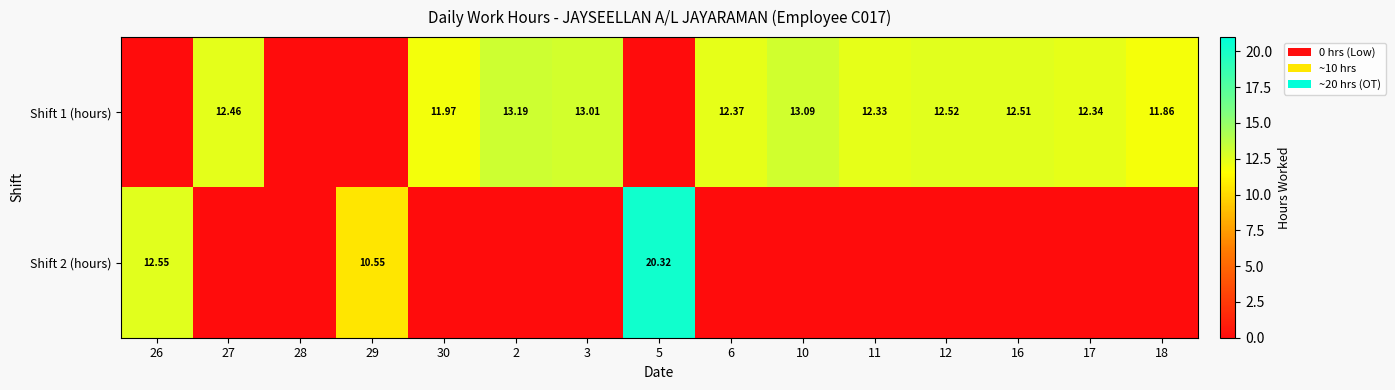

List the labels in order of Shift 2 (hours) value, smallest first.

27, 28, 30, 2, 3, 6, 10, 11, 12, 16, 17, 18, 29, 26, 5